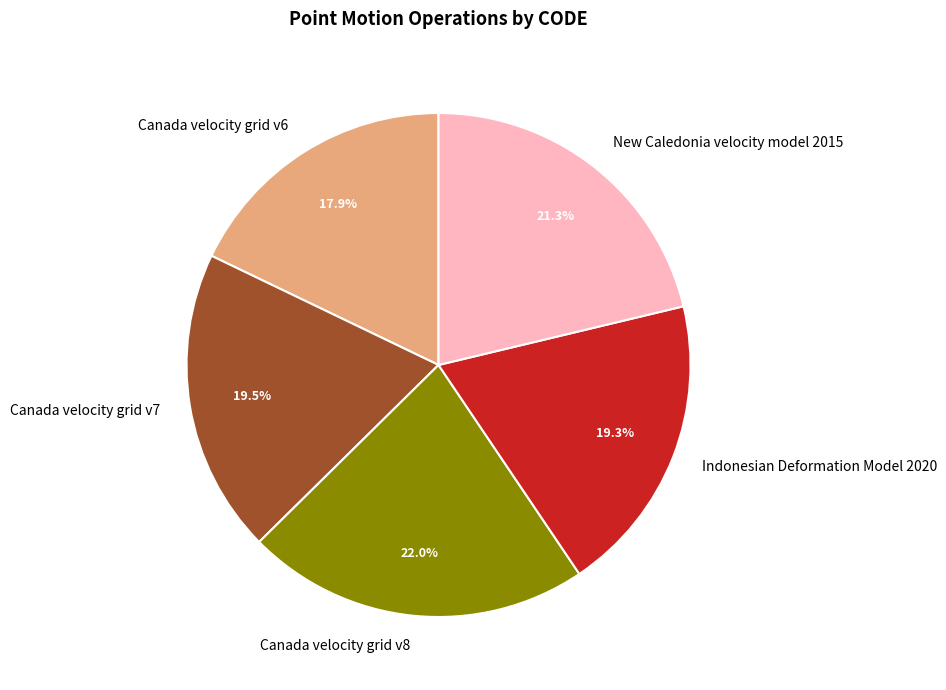

What percentage is NOT represented by Canada velocity grid v6?

82.1%